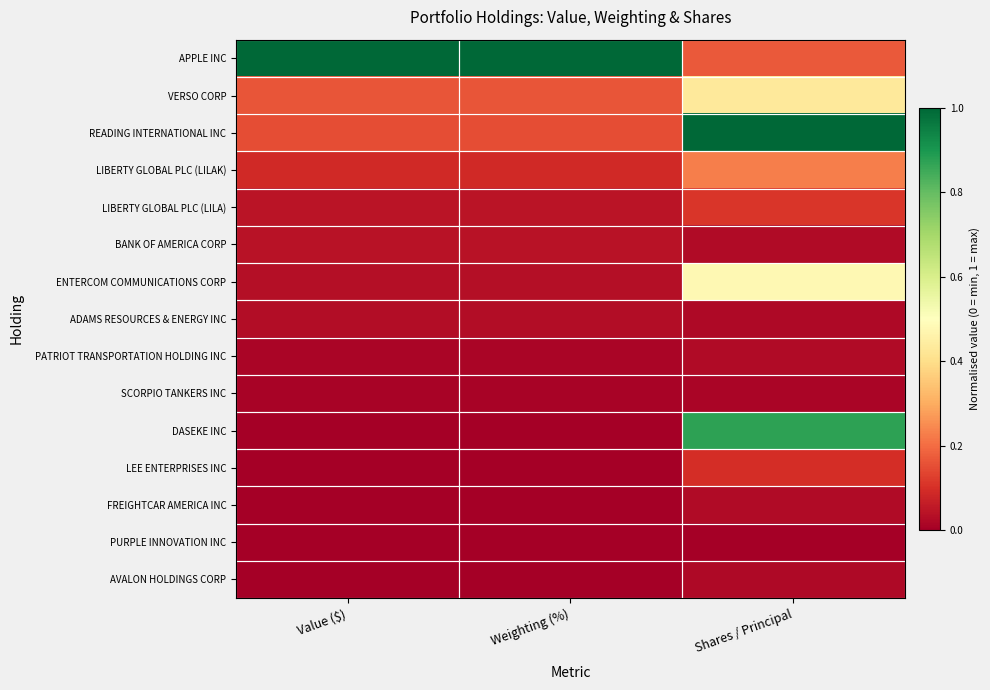

Rank the series at Shares / Principal from highest to lowest value.

READING INTERNATIONAL INC, DASEKE INC, ENTERCOM COMMUNICATIONS CORP, VERSO CORP, LIBERTY GLOBAL PLC (LILAK), APPLE INC, LIBERTY GLOBAL PLC (LILA), LEE ENTERPRISES INC, BANK OF AMERICA CORP, FREIGHTCAR AMERICA INC, PATRIOT TRANSPORTATION HOLDING INC, AVALON HOLDINGS CORP, ADAMS RESOURCES & ENERGY INC, SCORPIO TANKERS INC, PURPLE INNOVATION INC